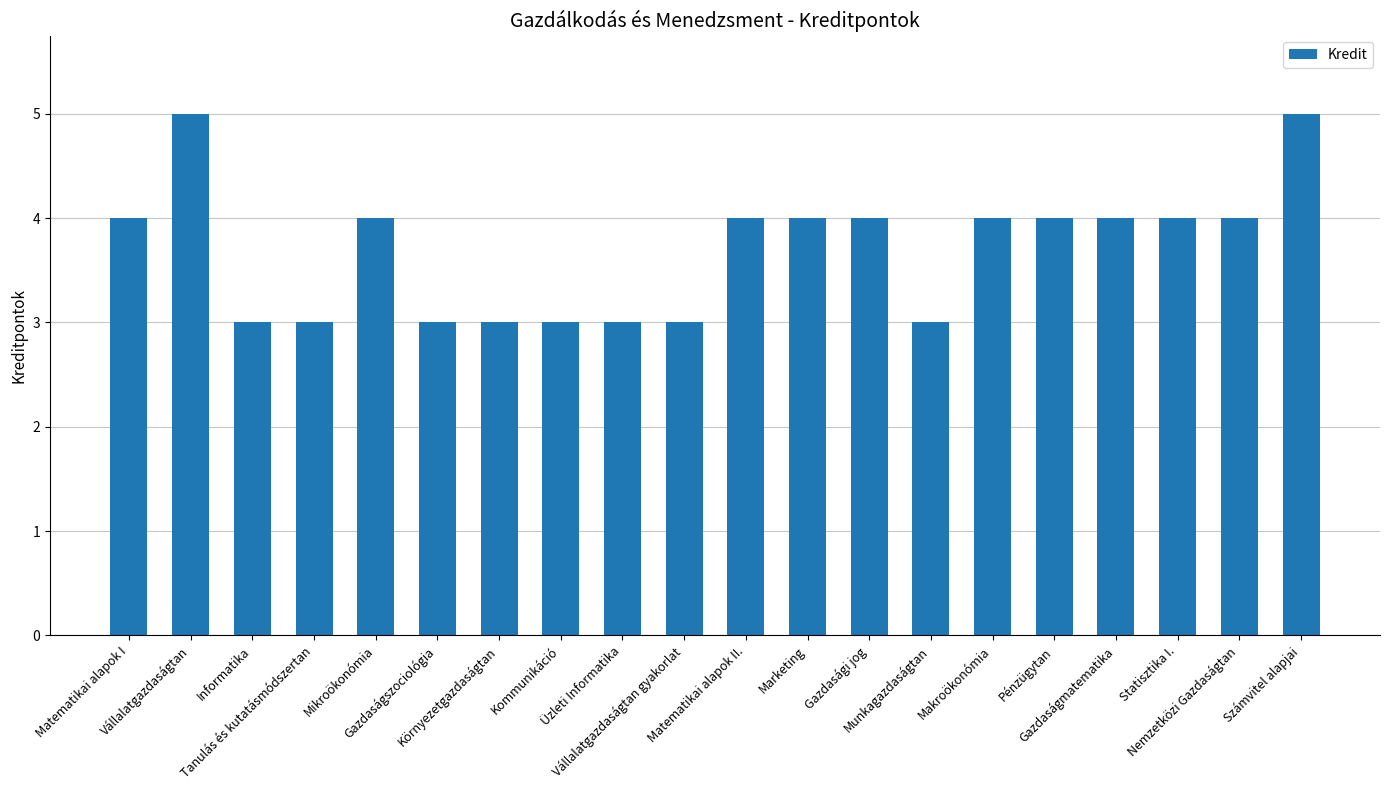

What is the minimum value shown in the chart?

3